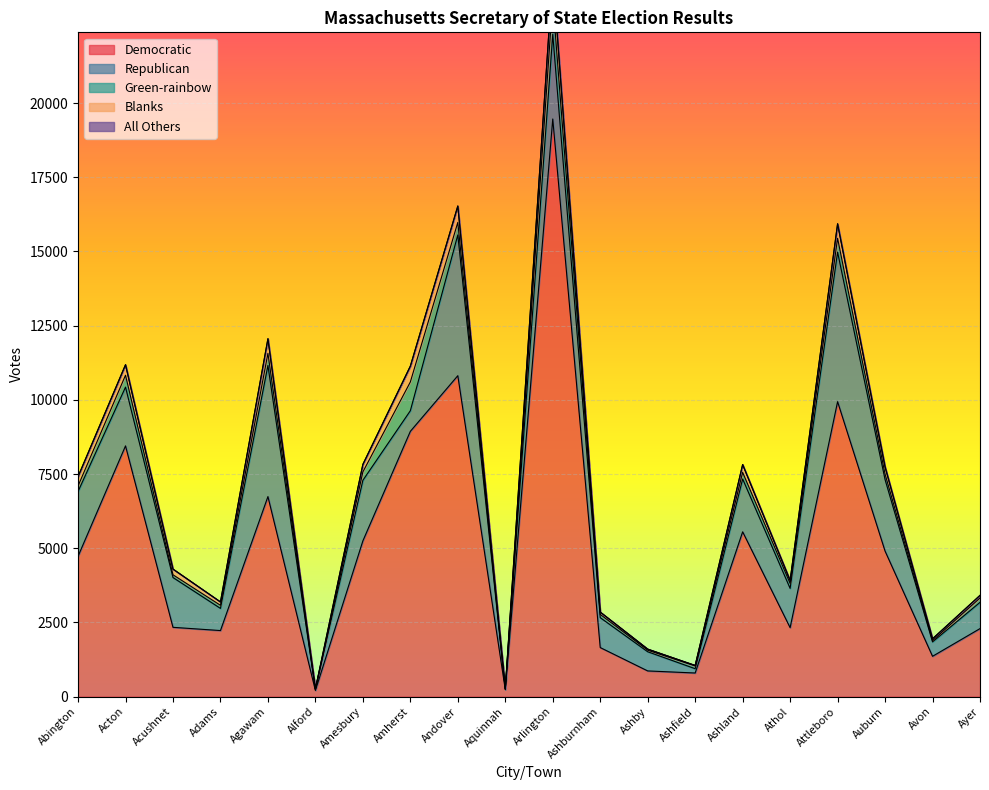

True or false: Blanks and Republican intersect in this chart.

False